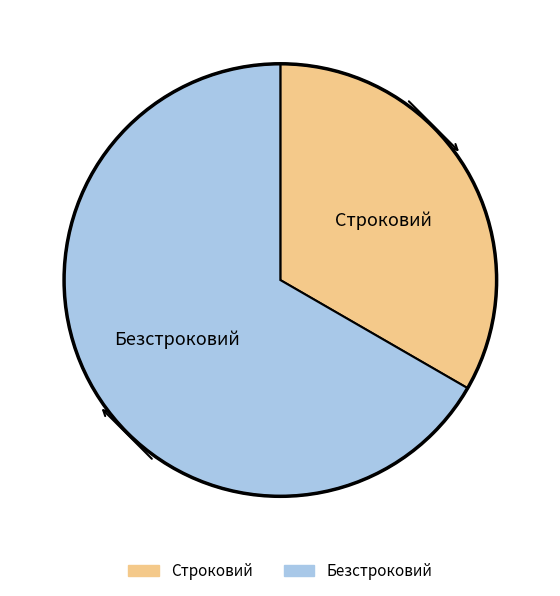

Combined, do Строковий and Безстроковий account for over 50%?

Yes